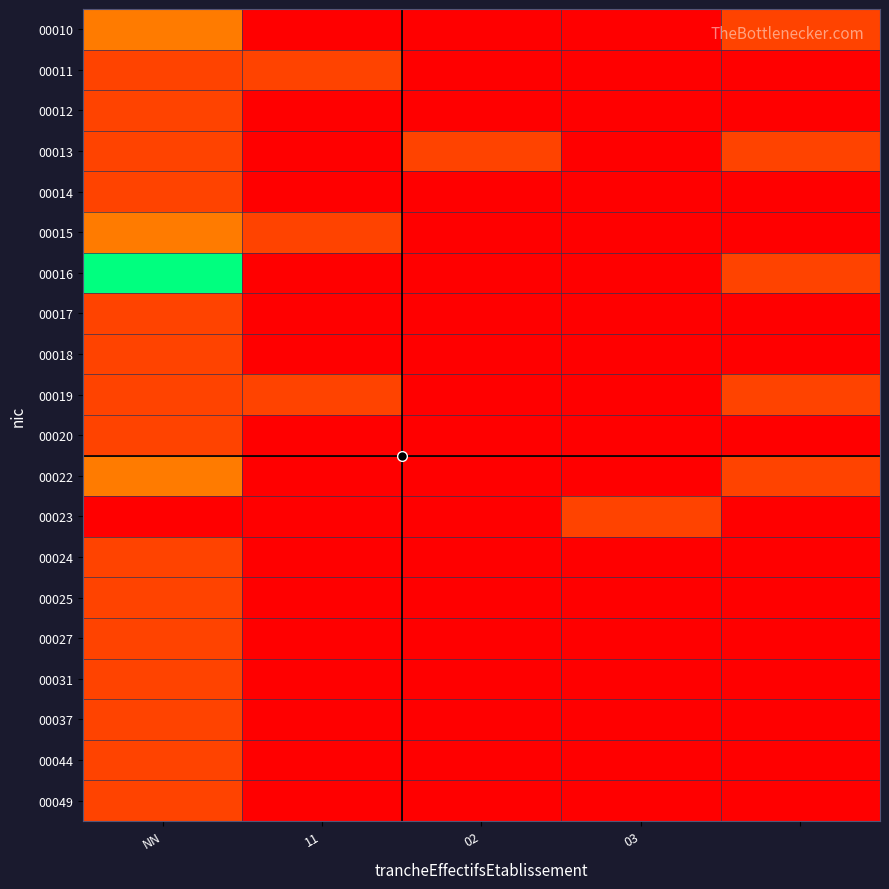

At which category is the sum across all series the highest?

NN